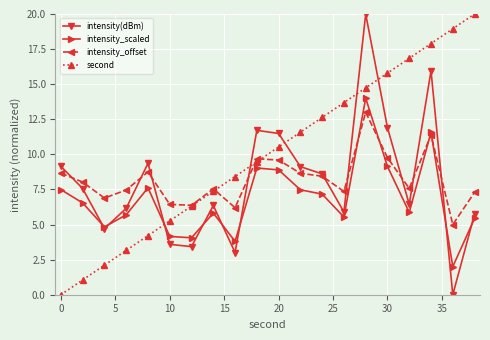

What is the maximum value for intensity_scaled?

14.0